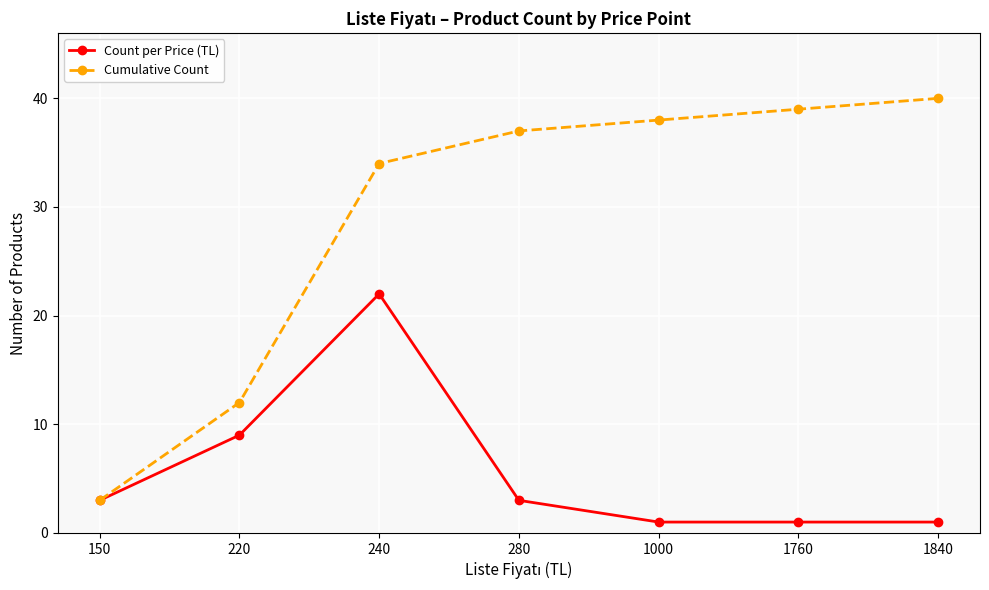

List the series in order of their peak value, highest first.

Cumulative Count, Count per Price (TL)